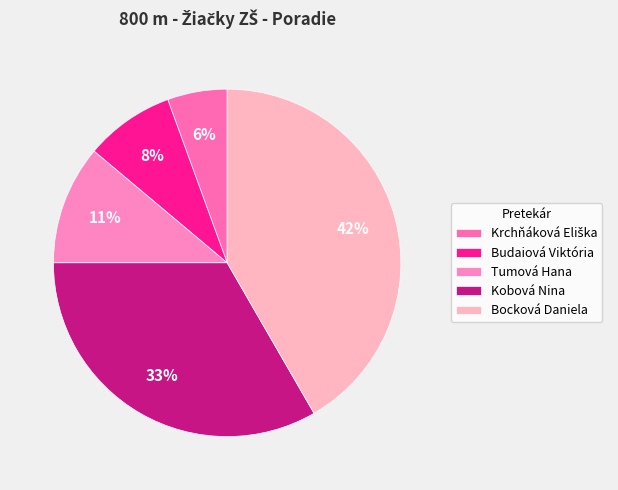

To the nearest percent, what percentage of the pie is Kobová Nina?

33%